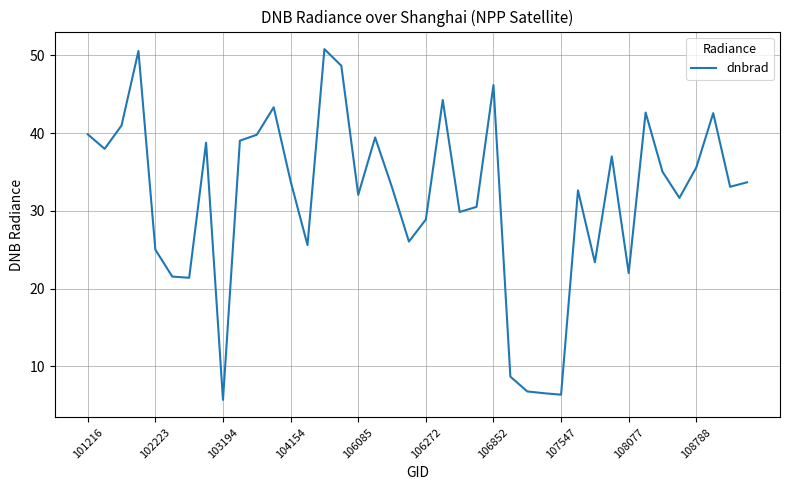

What is the maximum value shown in the chart?

50.8